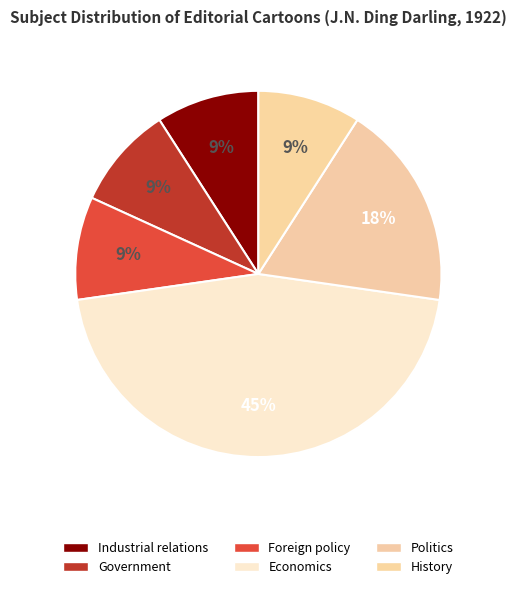

To the nearest percent, what is the difference between the largest and smallest slice percentages?

36%